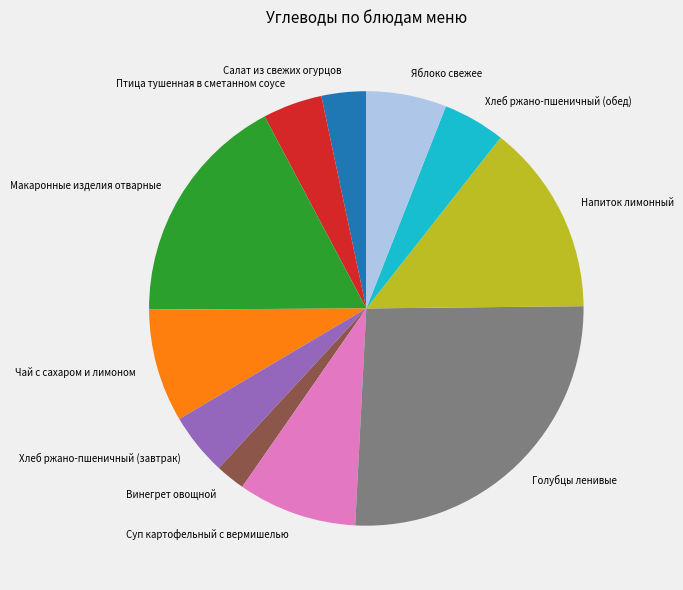

Is Макаронные изделия отварные the majority of the pie?

No